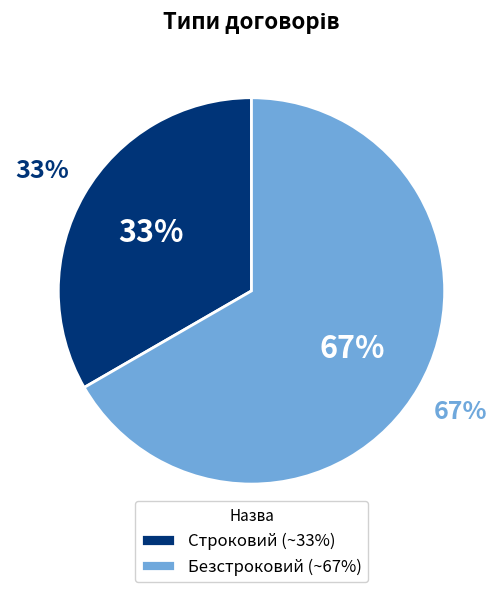

What portion of the pie excludes Строковий?

66.7%